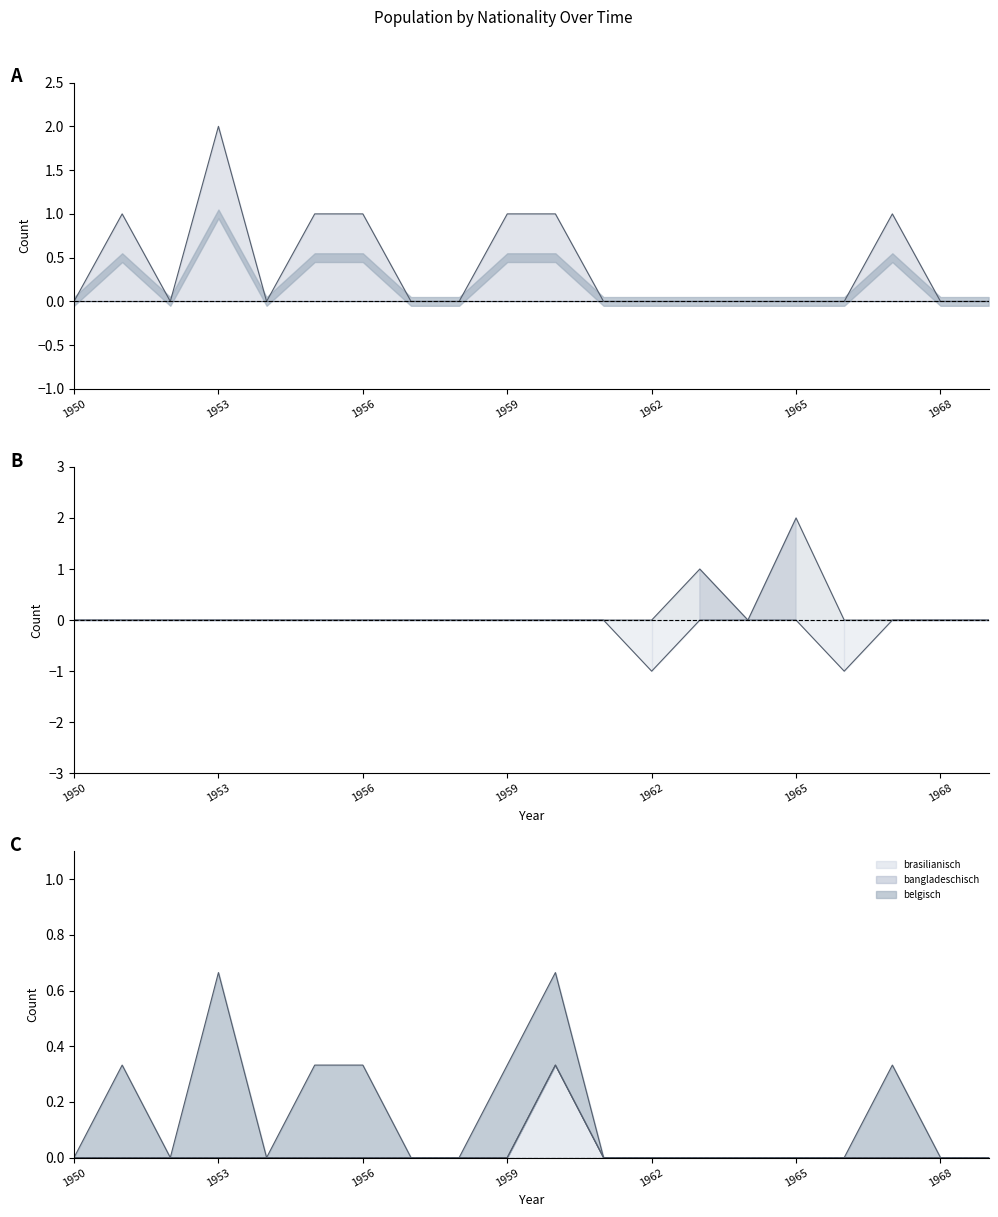

At which category is the sum across all series the highest?

1953